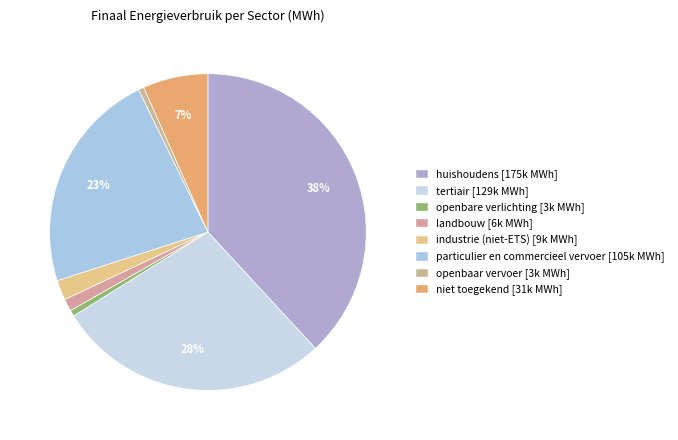

Combined, do tertiair and openbaar vervoer account for over 50%?

No